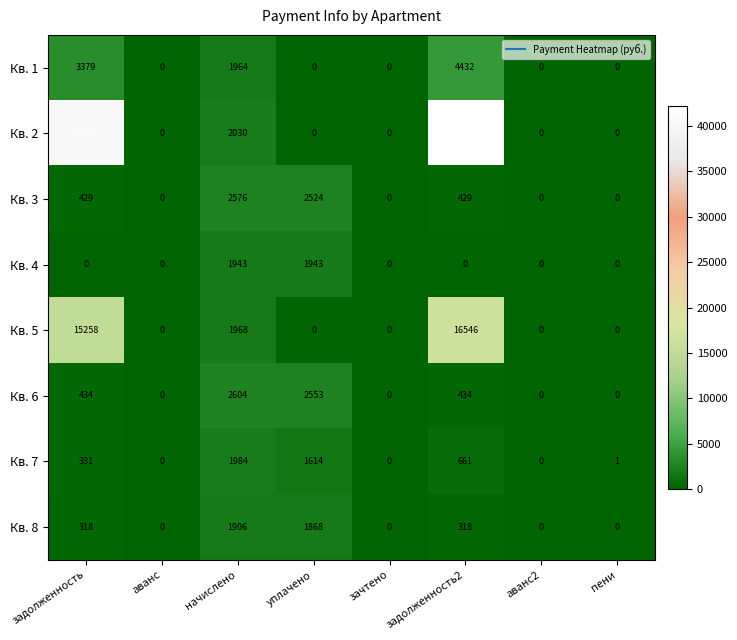

Which series has the largest range (max minus min)?

Кв. 2